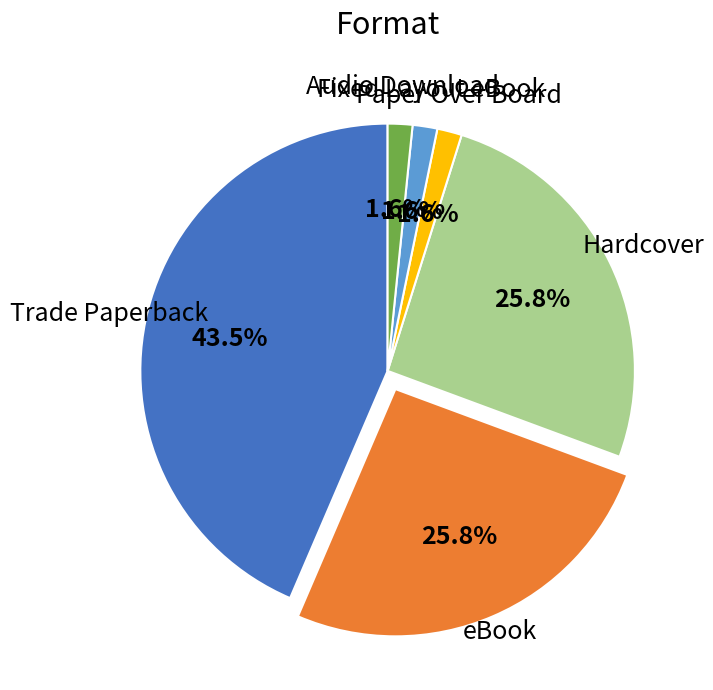

Is there a majority slice in this chart?

No